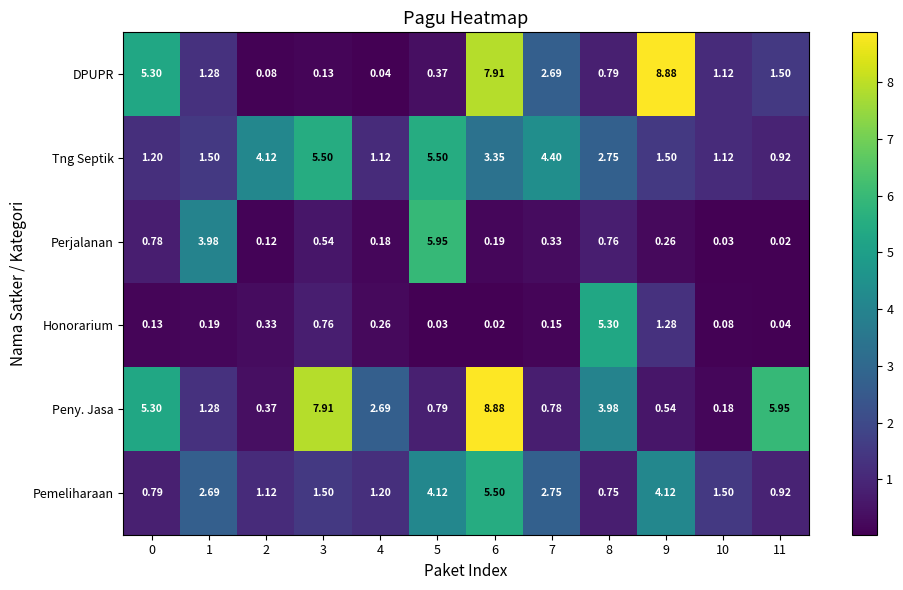

Rank the series at 3 from highest to lowest value.

Peny. Jasa, Tng Septik, Pemeliharaan, Honorarium, Perjalanan, DPUPR